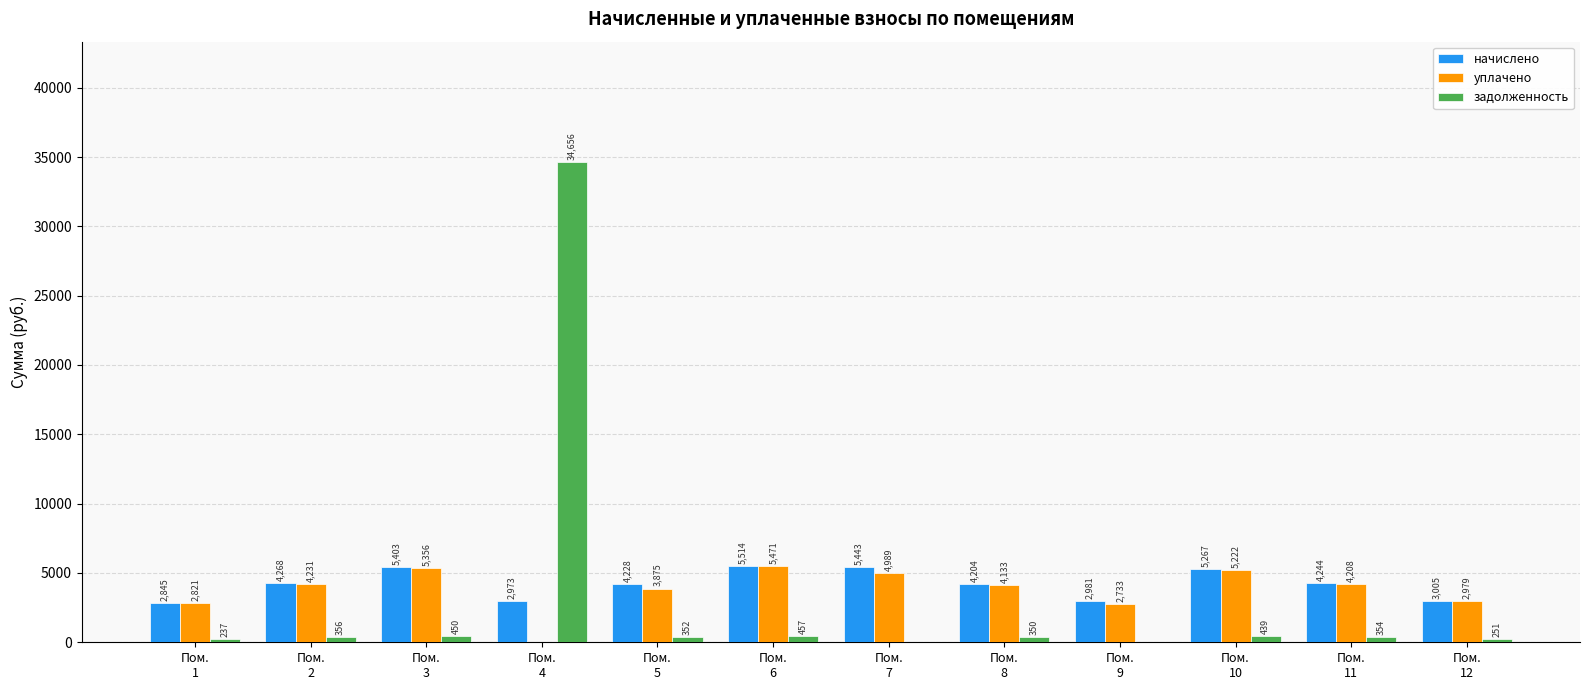

Which series has the largest total across all categories?

начислено